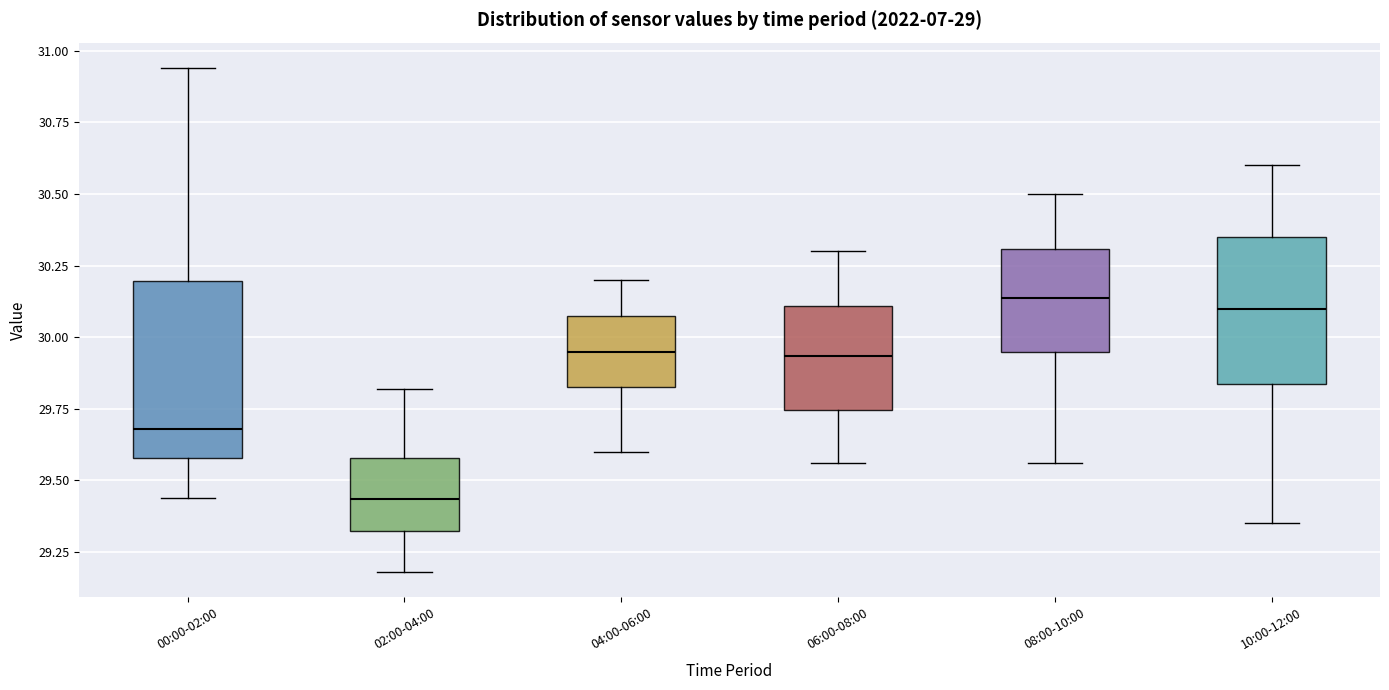

Reading left to right, read every box against the y-axis: the position of its median line, the range the box covers, and the ends of its whiskers. The values are not printed on the chart, so give them approximately, as read against the axis.

00:00-02:00: median 29.70, box 29.60 to 30.20, whiskers 29.45 to 30.95
02:00-04:00: median 29.45, box 29.30 to 29.60, whiskers 29.20 to 29.80
04:00-06:00: median 29.95, box 29.85 to 30.05, whiskers 29.60 to 30.20
06:00-08:00: median 29.95, box 29.75 to 30.10, whiskers 29.55 to 30.30
08:00-10:00: median 30.15, box 29.95 to 30.30, whiskers 29.55 to 30.50
10:00-12:00: median 30.10, box 29.85 to 30.35, whiskers 29.35 to 30.60